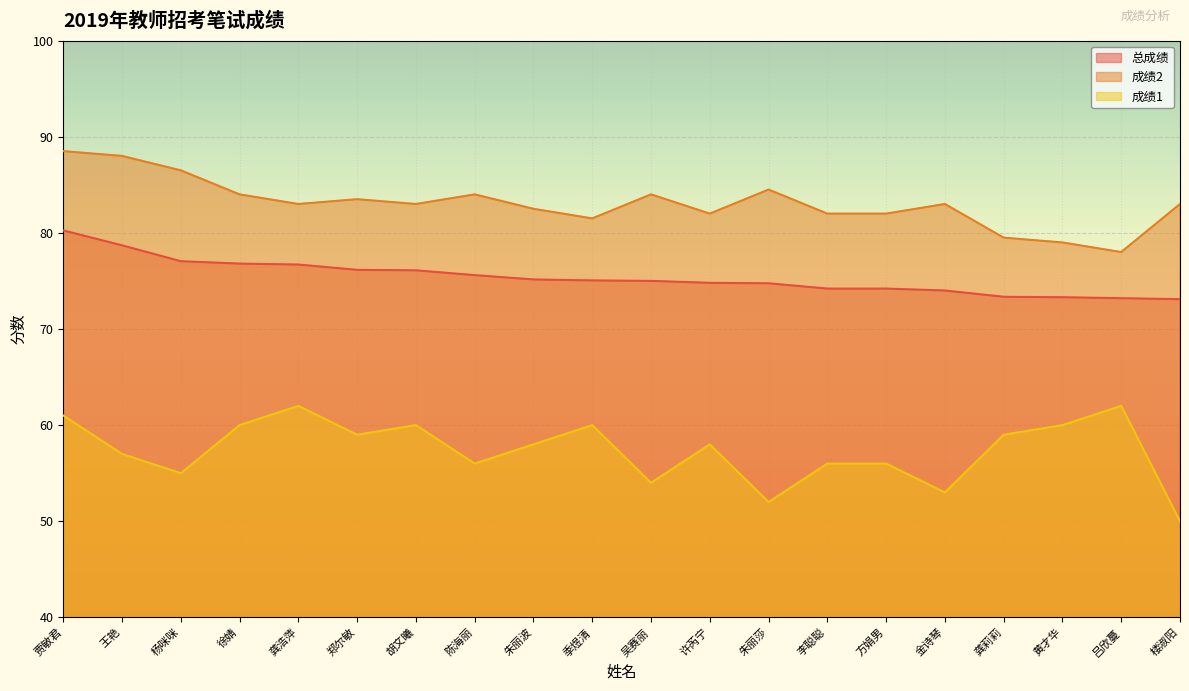

True or false: 总成绩 and 成绩2 intersect in this chart.

False